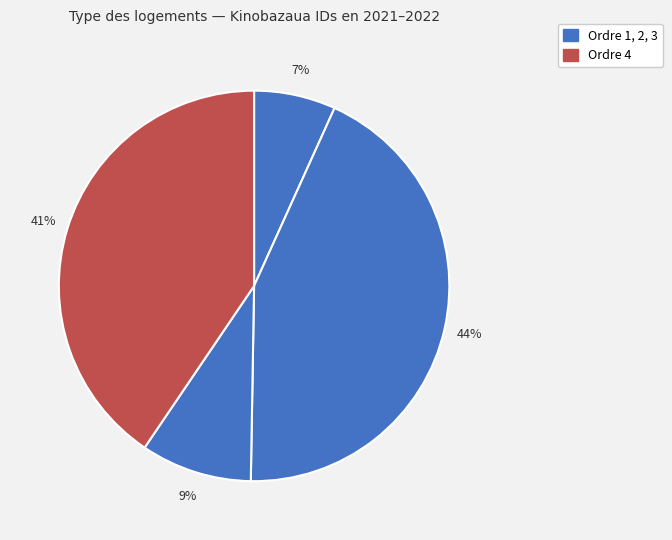

Which slice is the largest?

2